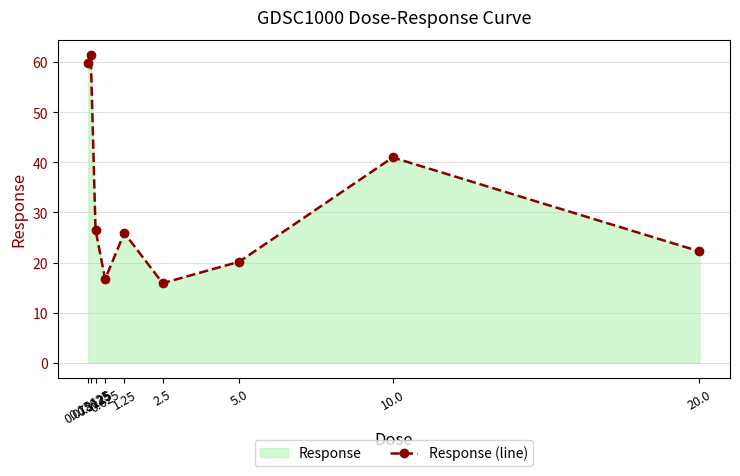

At which category does the chart reach its minimum across all series?

2.5